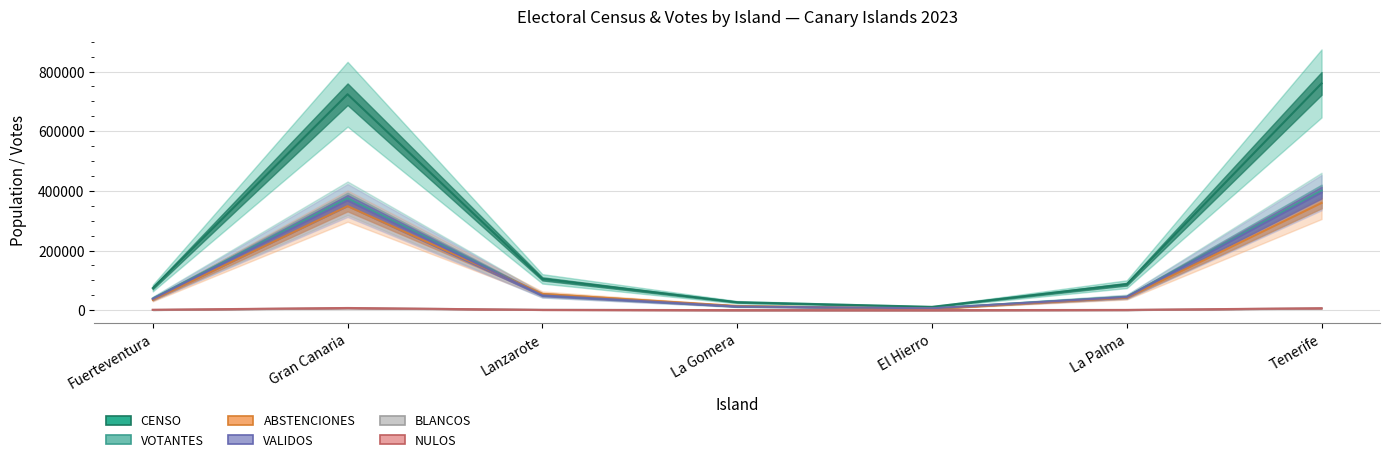

How many lines are shown in the chart?

6